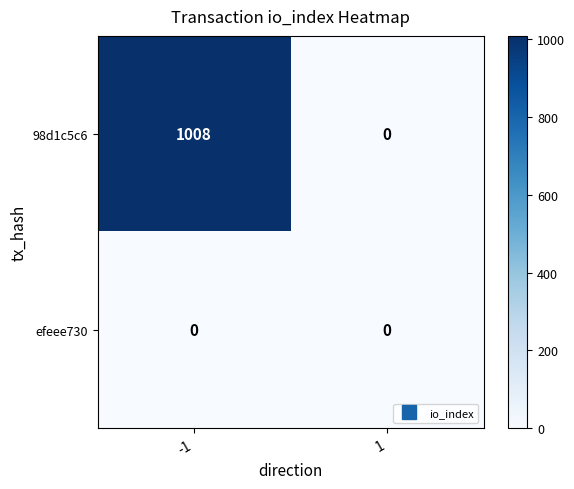

Rank the series by their maximum value, from highest to lowest.

98d1c5c6, efeee730